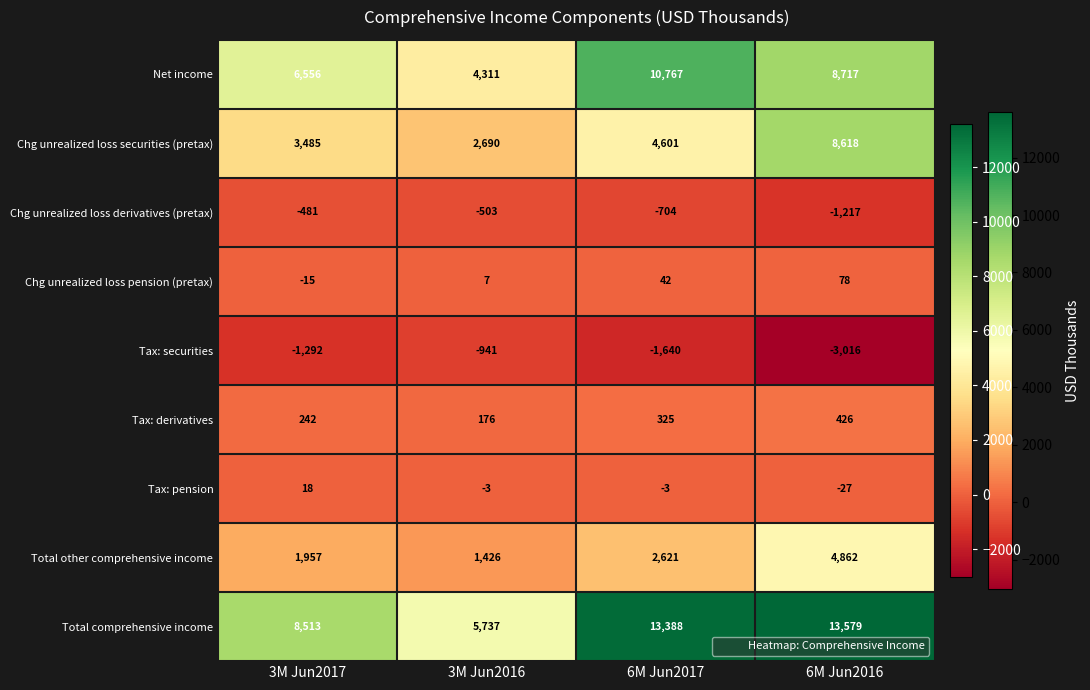

Which series has the largest total across all categories?

Total comprehensive income